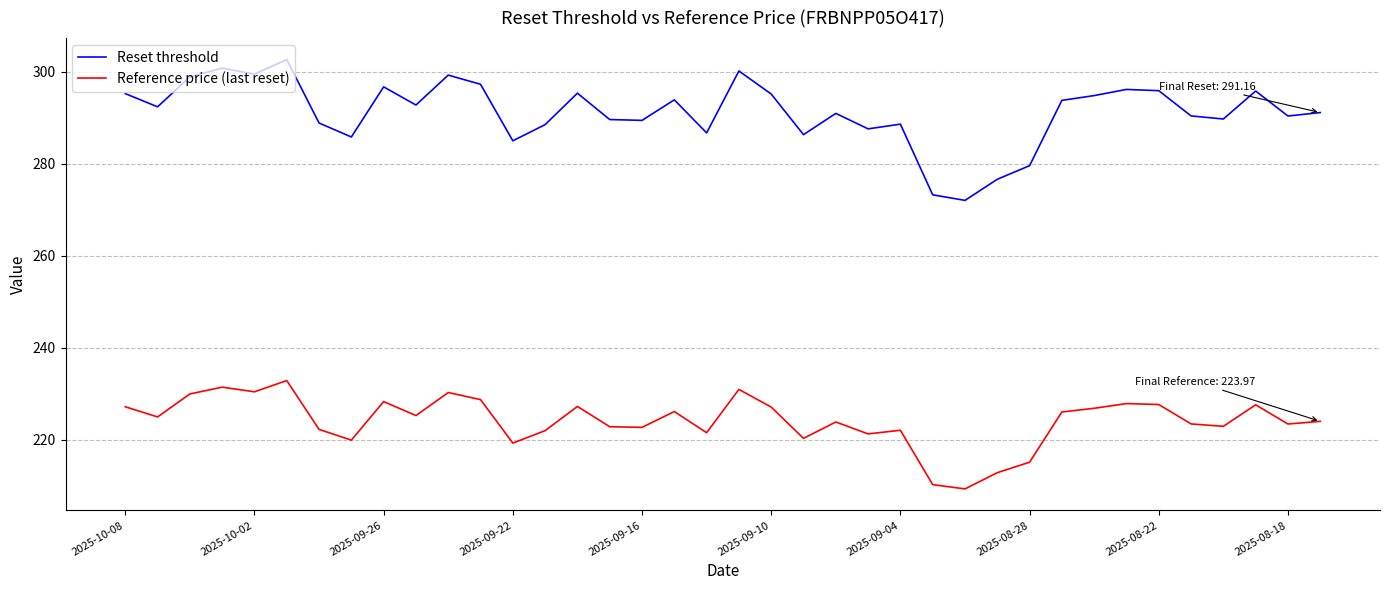

What is the difference between the maximum and minimum values in the Reset threshold series?

30.6